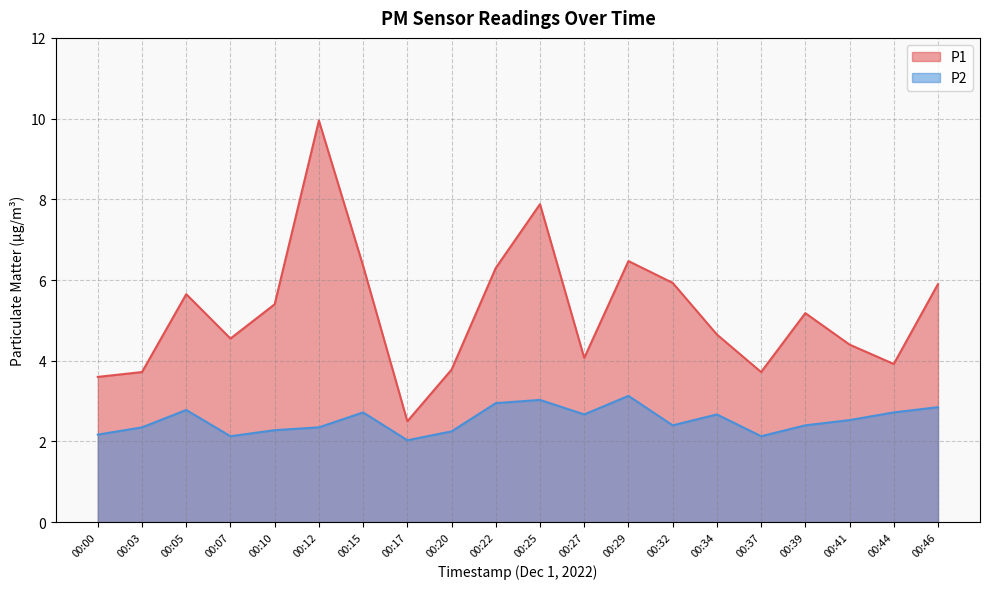

Is the value of P1 at 00:37 greater than the value of P2 at 00:17?

Yes